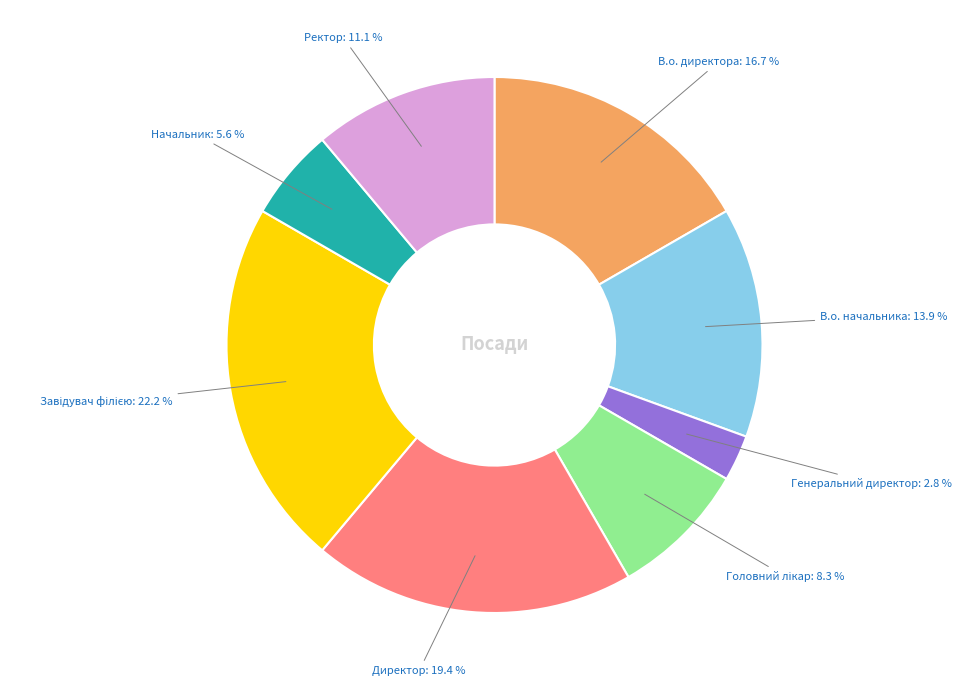

Which has a higher value, В.о. директора or В.о. начальника?

В.о. директора